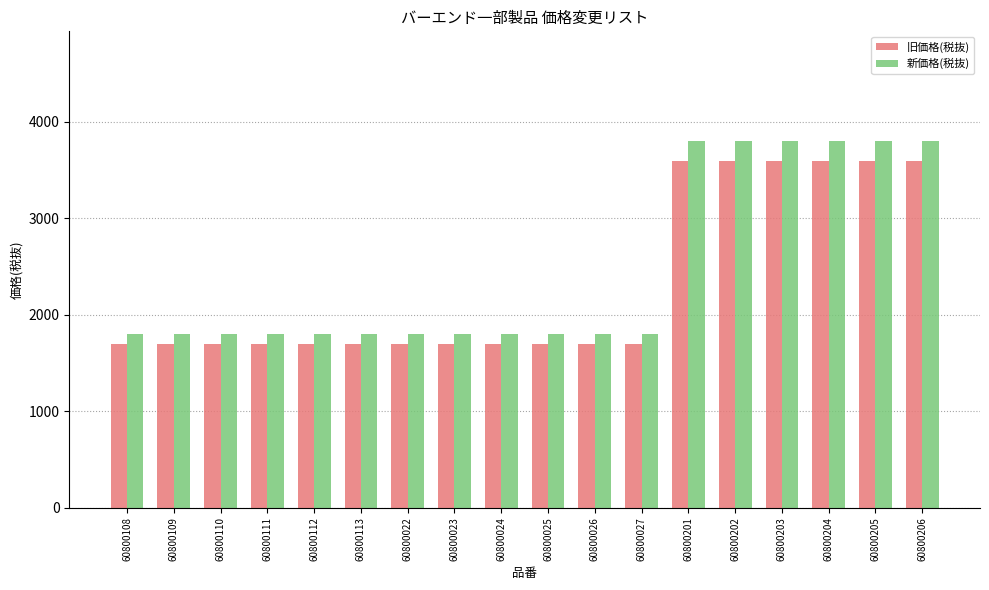

What are all the series names shown in the legend?

旧価格(税抜), 新価格(税抜)